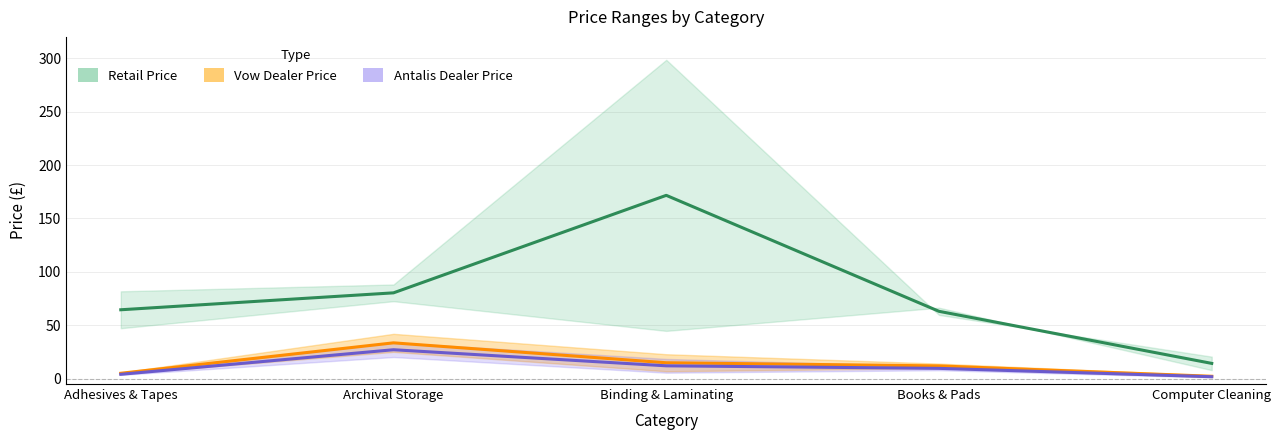

Reading left to right, extract all data points from this chart.

Retail Price: 47.2	72.5	44.7	66.5	8.0
Retail Price upper: 81.8	88.2	298.6	59.7	20.6
Vow Dealer Price: 4.5	25.1	6.9	9.8	1.5
Vow Dealer Price upper: 5.7	42.0	22.9	14.1	3.0
Antalis Dealer Price: 3.6	20.3	5.6	7.9	1.2
Antalis Dealer Price upper: 4.6	33.9	18.5	11.4	2.4